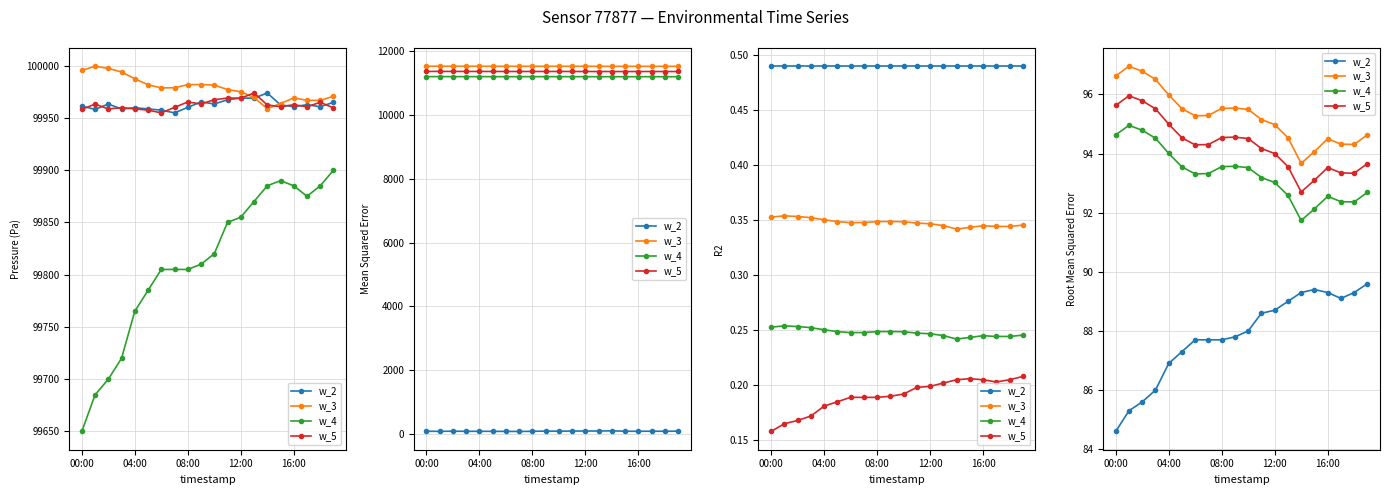

What is the average value of the w_5 series?

94.3